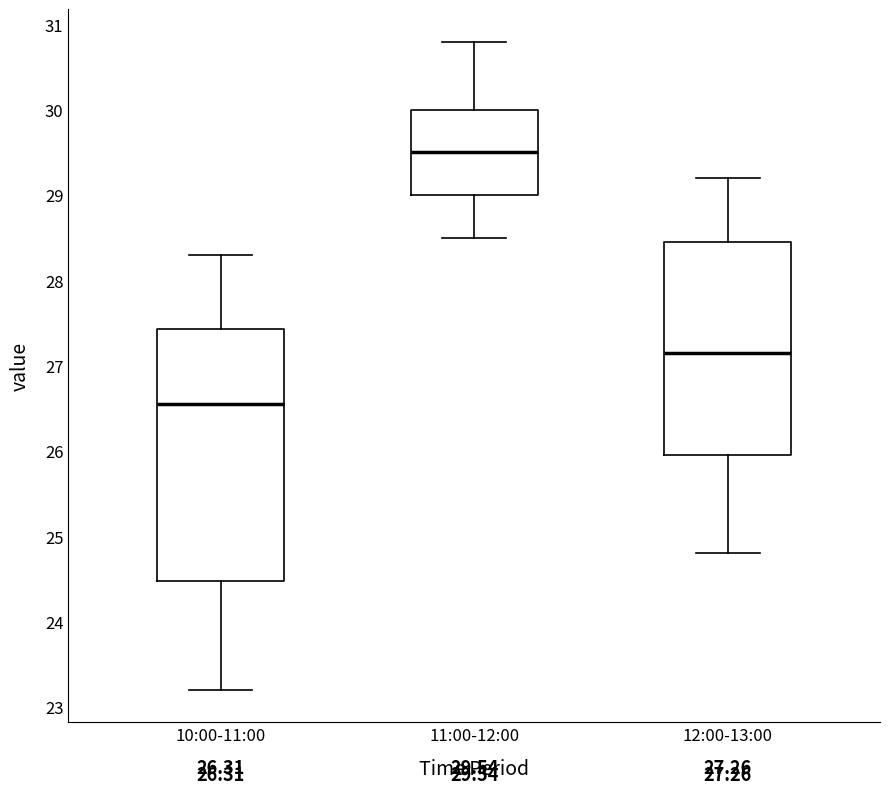

Which box is the tallest, from its lower edge to its upper edge?

10:00-11:00